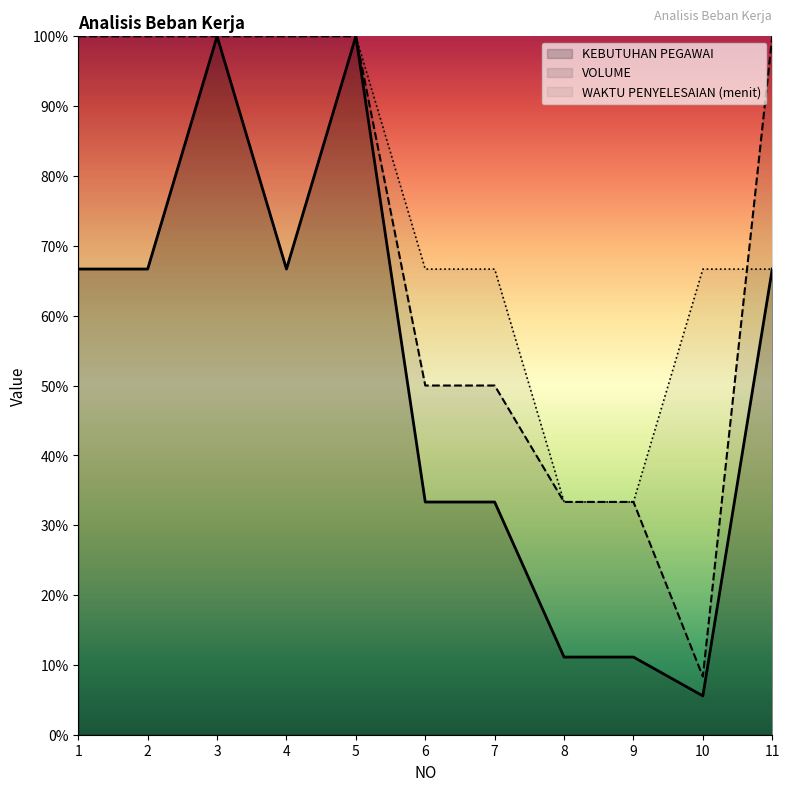

True or false: WAKTU PENYELESAIAN (menit) has more than 1 interior local peaks.

True